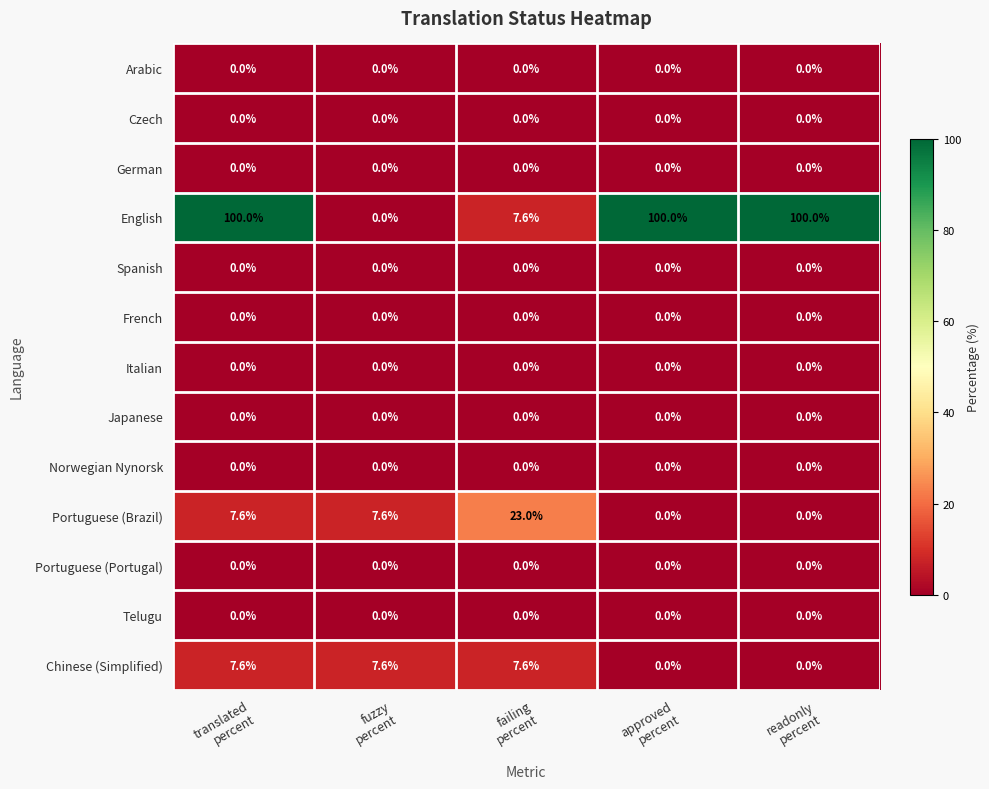

Which series has the widest spread of values?

English